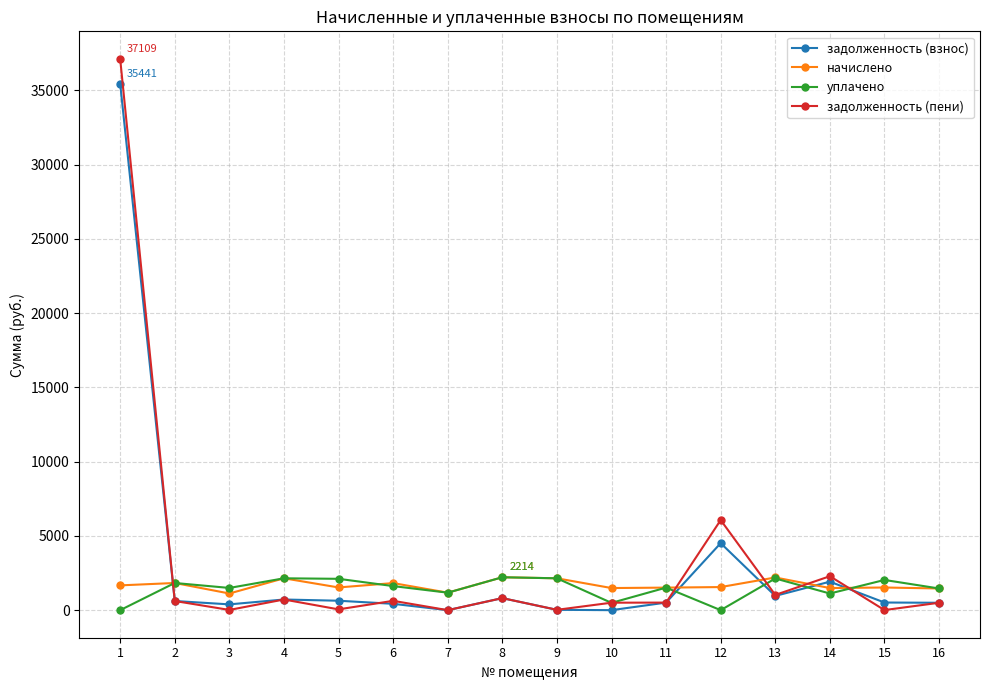

Is the value of начислено at 8 greater than the value of задолженность (взнос) at 4?

Yes